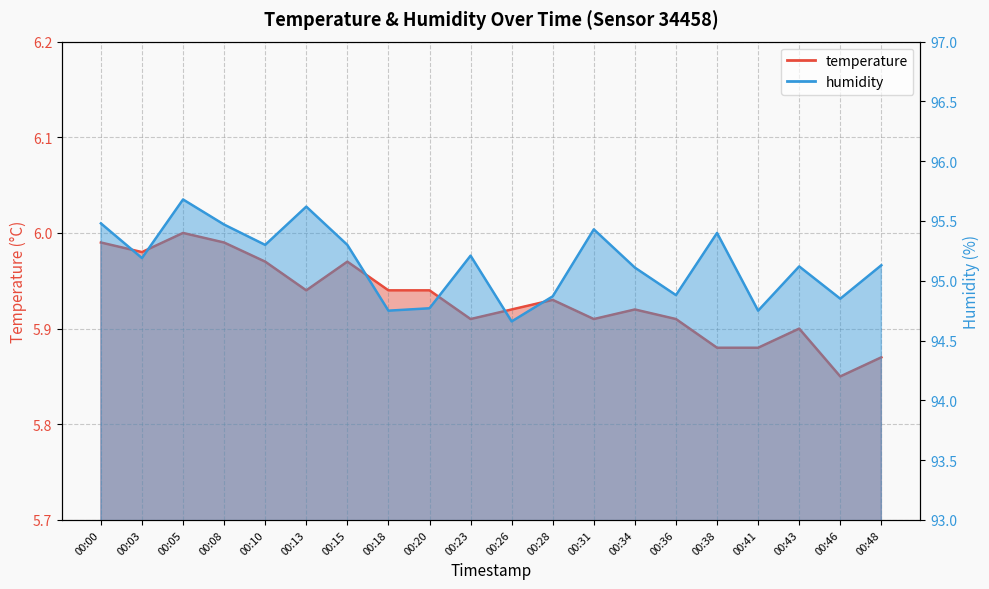

Is it true that humidity equals 42.5 at 00:31?

False